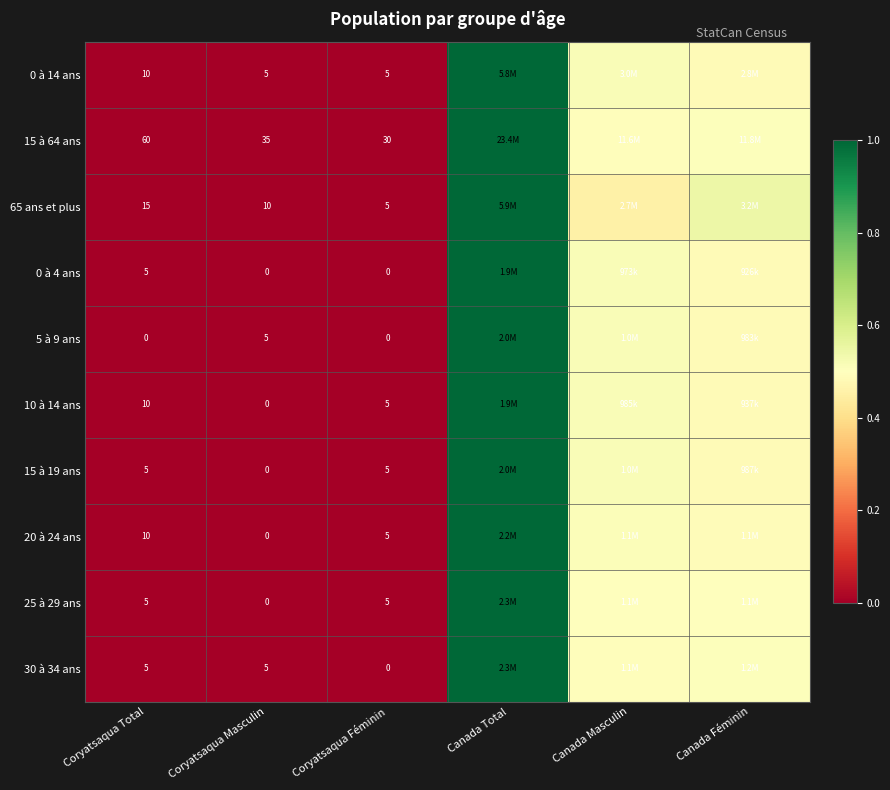

Is the value of 15 à 64 ans at Coryatsaqua Féminin greater than the value of 5 à 9 ans at Coryatsaqua Féminin?

Yes